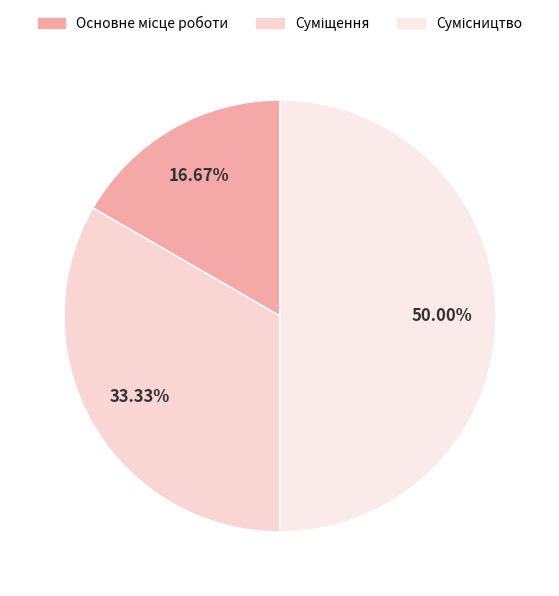

To the nearest percent, what portion does Основне місце роботи represent?

17%